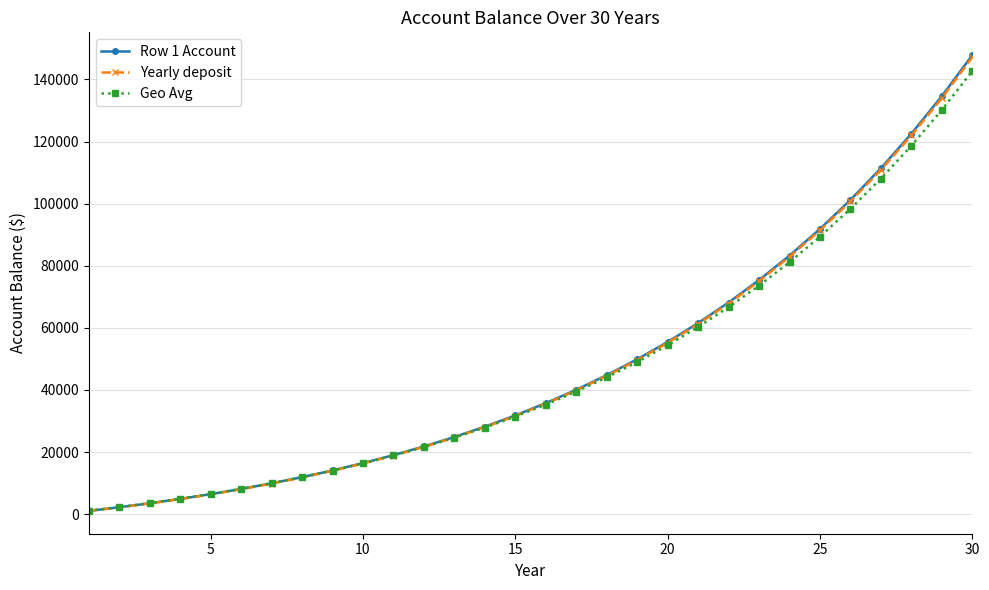

What is the value of the Geo Avg point at the 21st from the left?

60263.4